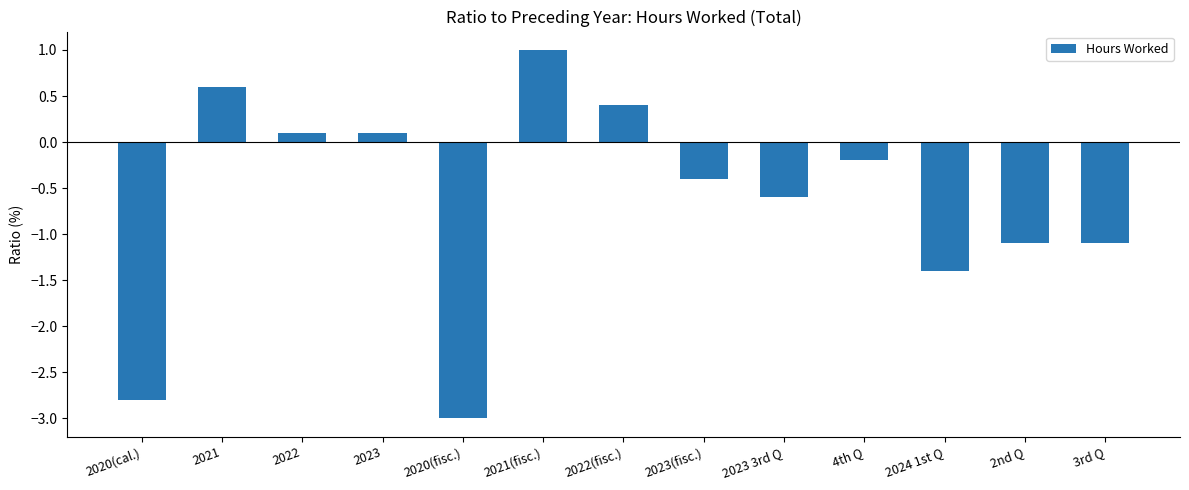

What is the label of the 7th bar from the left?

2022(fisc.)